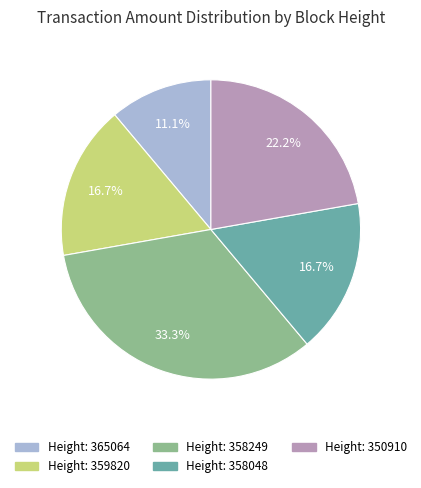

Does any single category account for the majority?

No